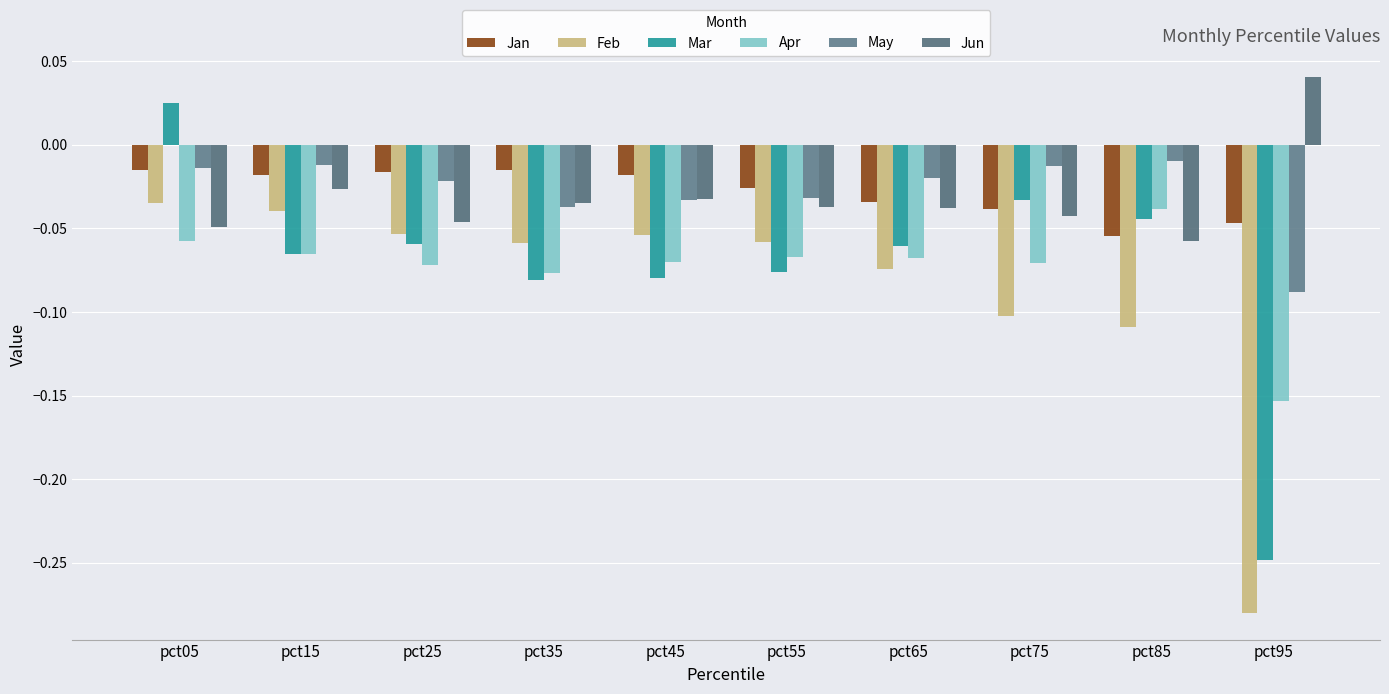

Between pct35 and pct65, which series saw the biggest shift?

Mar